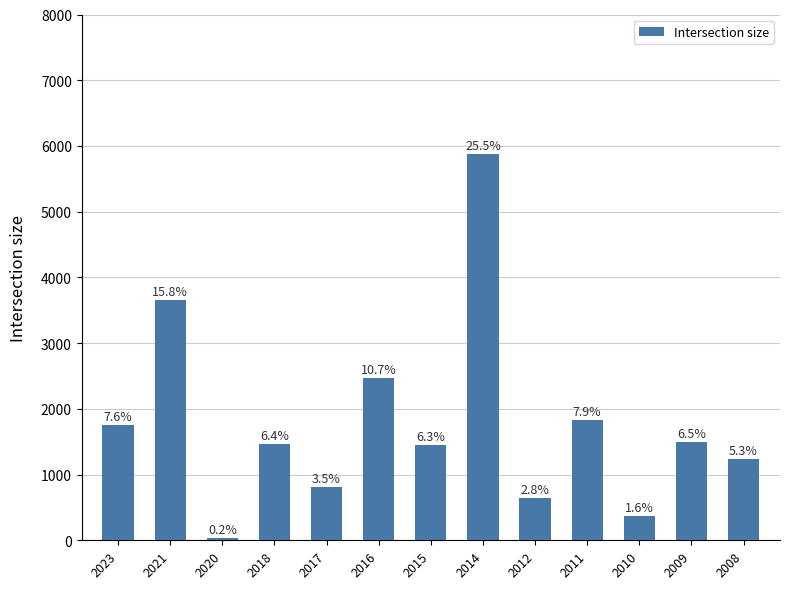

Approximately how many times larger is the value at 2017 compared to 2008?

0.7